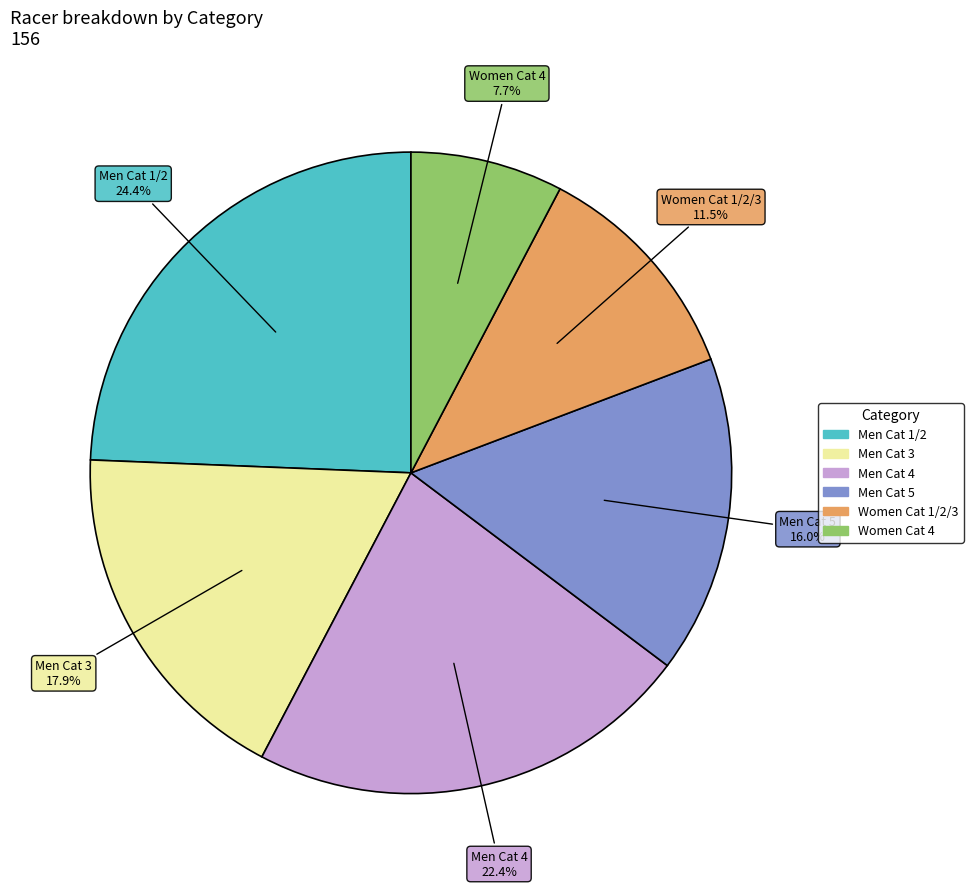

Which category has the biggest portion of the pie?

Men Cat 1/2